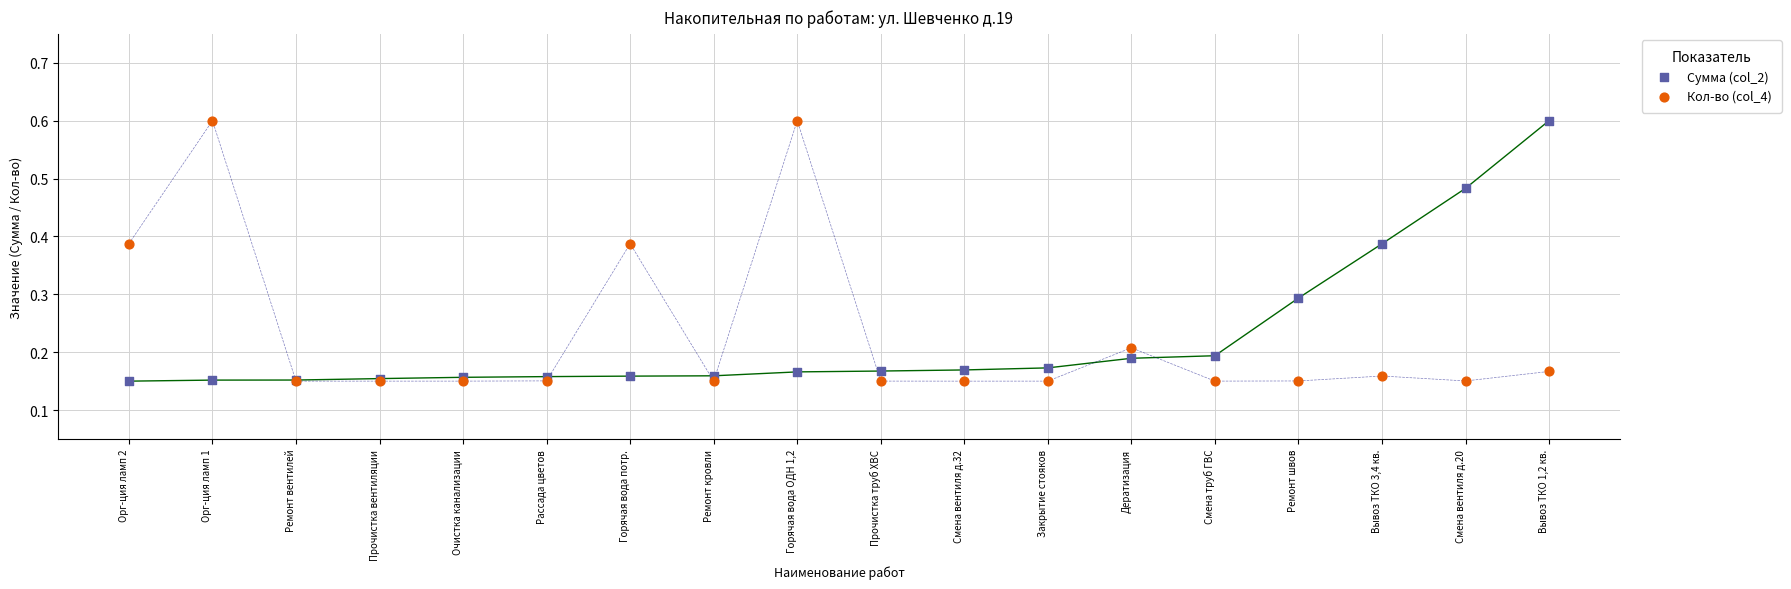

What are all the series names shown in the legend?

Сумма (col_2), Кол-во (col_4)